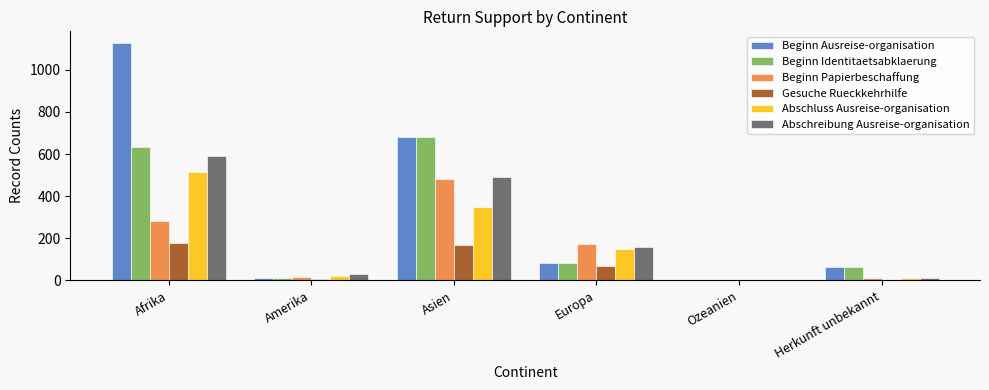

At which category is the sum across all series the highest?

Afrika